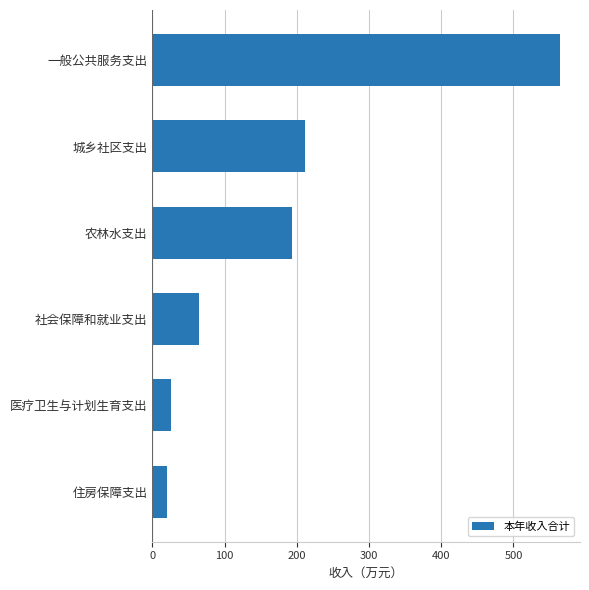

Reading bottom to top, list all the values displayed in this chart.

20.1	25.5	64.3	193.1	211.3	563.9